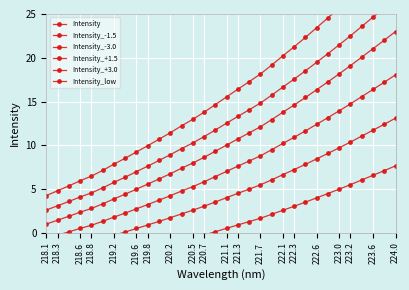

What is the difference between the Intensity_+1.5 values at 219.8 and 219.6?

0.6